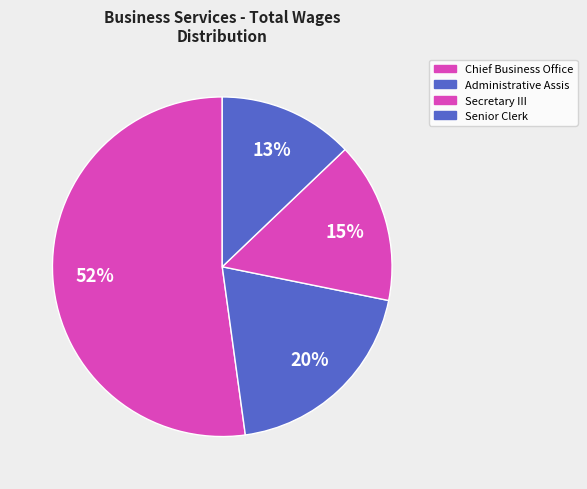

Is it true that Chief Business Office is 41% of the pie?

False